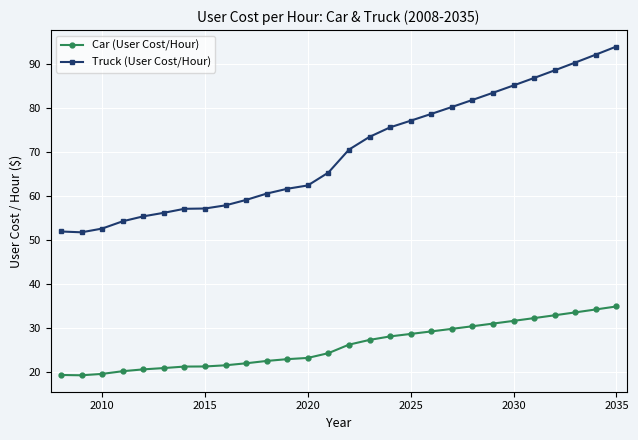

What is the lowest value of the Car (User Cost/Hour) series?

19.2